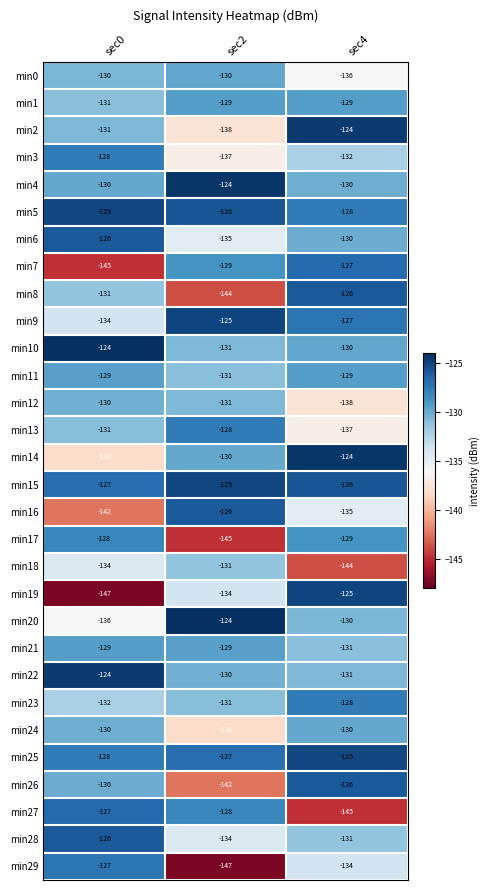

Which series changed the most between sec2 and sec4?

min8